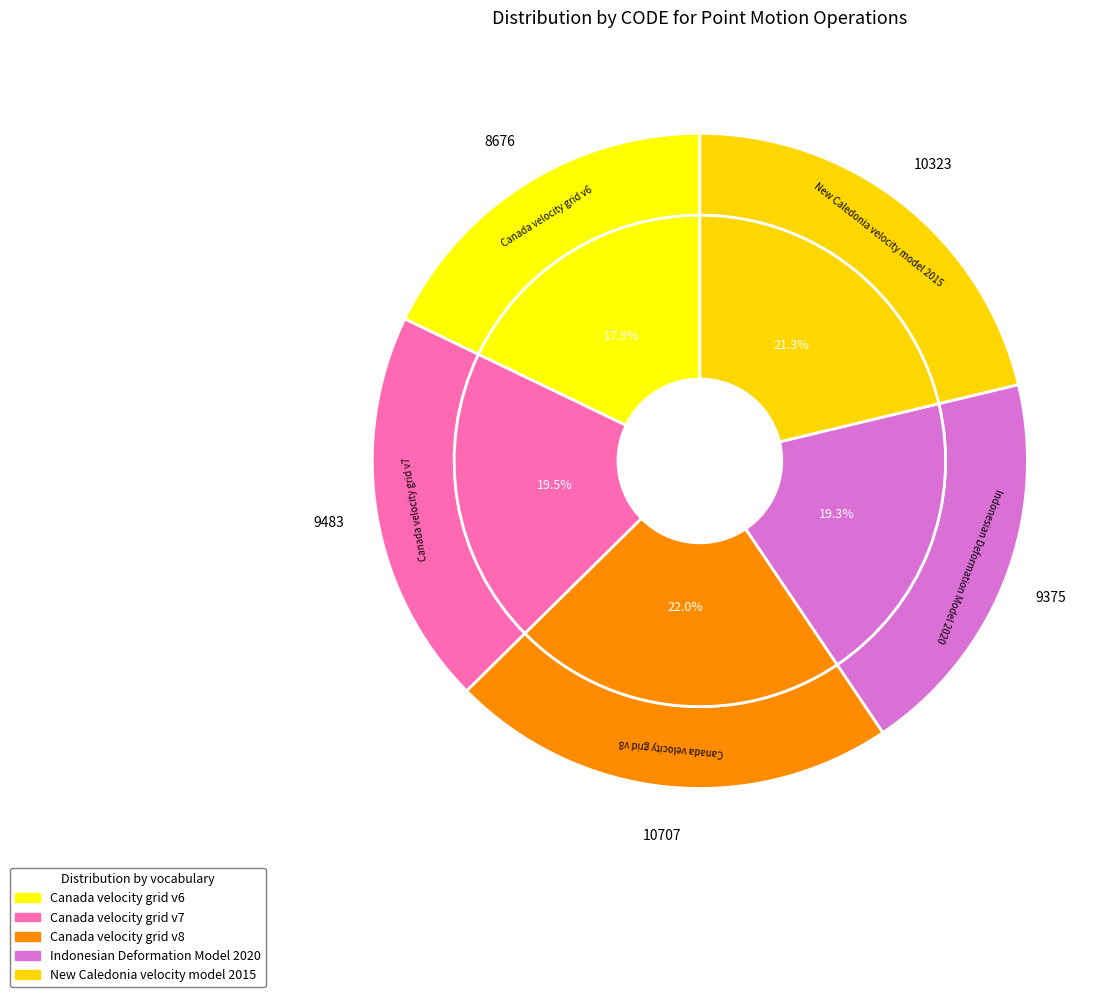

What portion of the pie excludes New Caledonia velocity model 2015?

78.7%